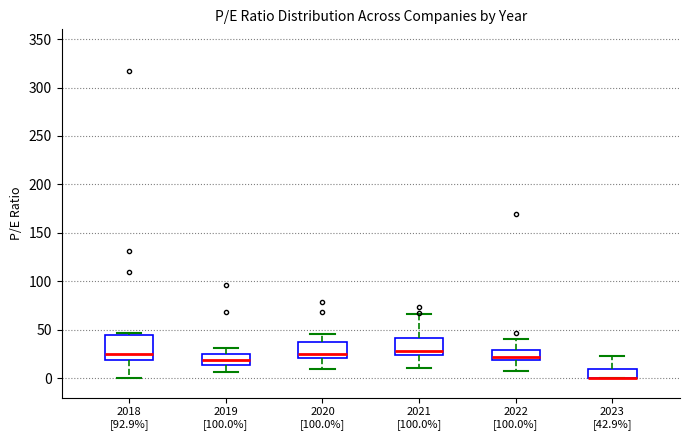

Reading left to right, transcribe this box plot: for each box, give where its median line is, the range the box spans, and where its two whiskers end, as read against the y-axis. The values are not printed on the chart, so give them approximately, as read against the axis.

2018 [92.9%]: median 25, box 20 to 45, whiskers 0 to 45 (just above the box's upper edge)
2019 [100.0%]: median 20, box 15 to 25, whiskers 5 to 30
2020 [100.0%]: median 25, box 20 to 40, whiskers 10 to 45
2021 [100.0%]: median 30, box 25 to 40, whiskers 10 to 65
2022 [100.0%]: median 20 (just above the box's lower edge), box 20 to 30, whiskers 10 to 40
2023 [42.9%]: median 0 (drawn on the box's lower edge), box 0 to 10, whiskers 0 to 25